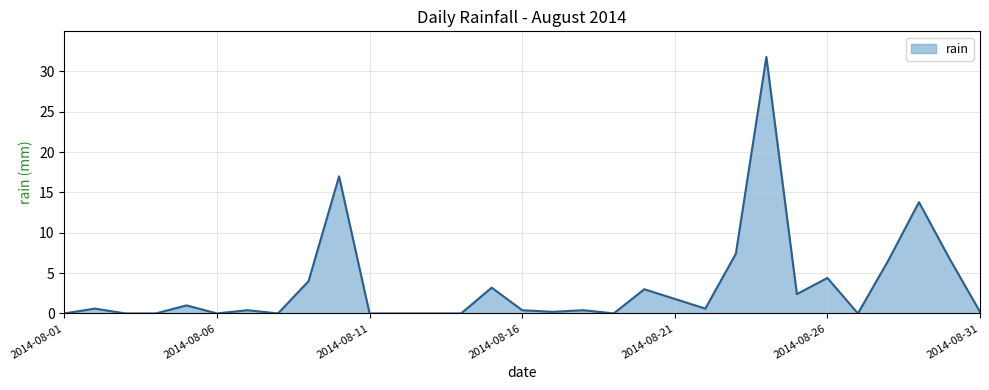

How many lines are shown in the chart?

1